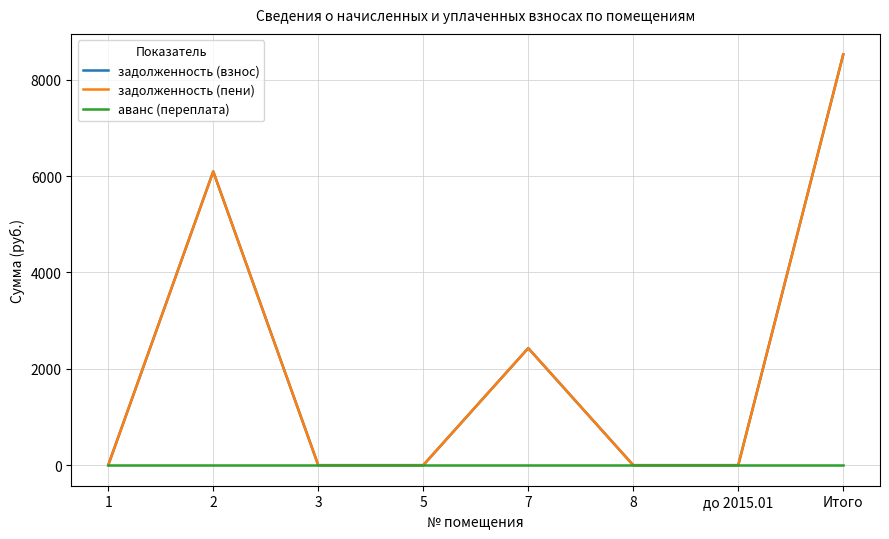

Rank the series by their maximum value, from highest to lowest.

задолженность (взнос), задолженность (пени), аванс (переплата)